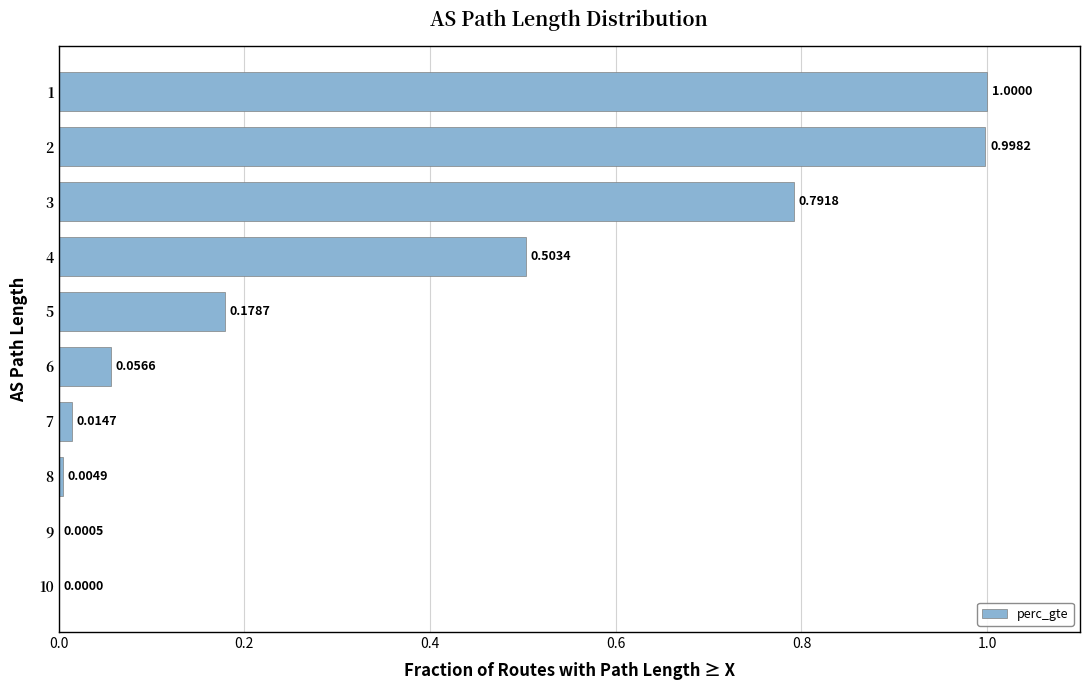

What is the greatest value displayed?

1.0